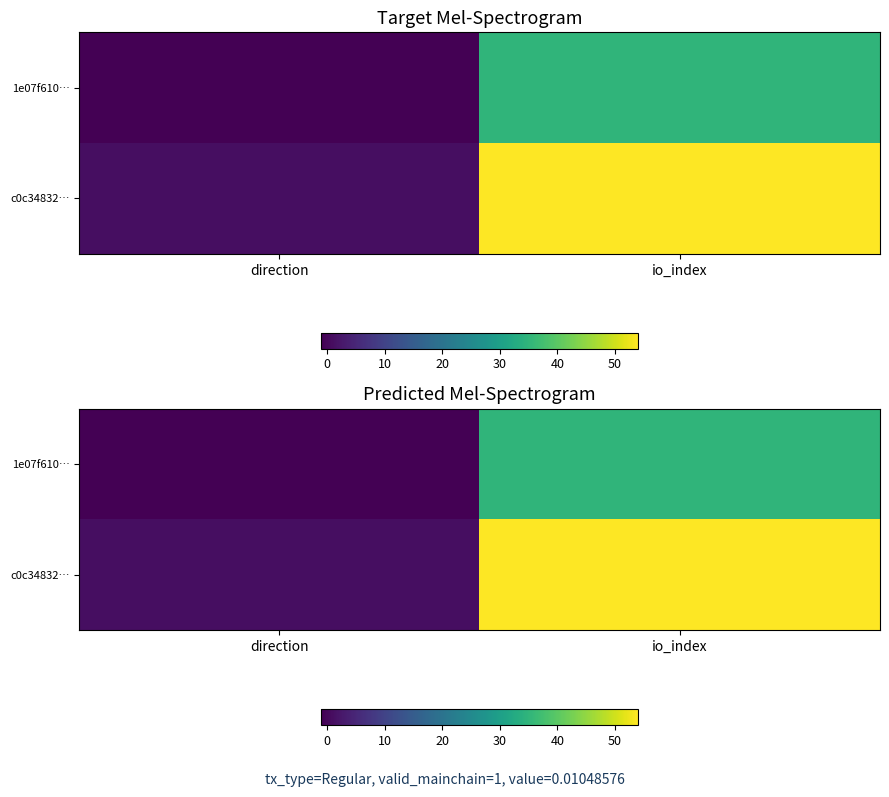

What is the difference between the 1e07f610… values at io_index and direction?

36